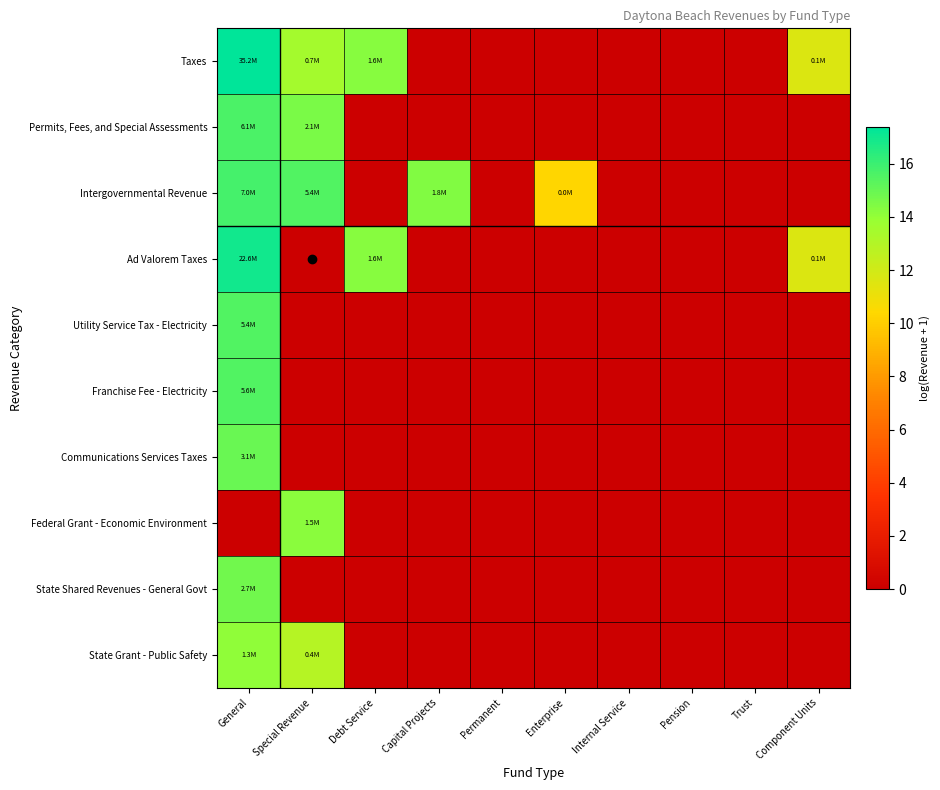

Which series changed the most between Capital Projects and Permanent?

Intergovernmental Revenue